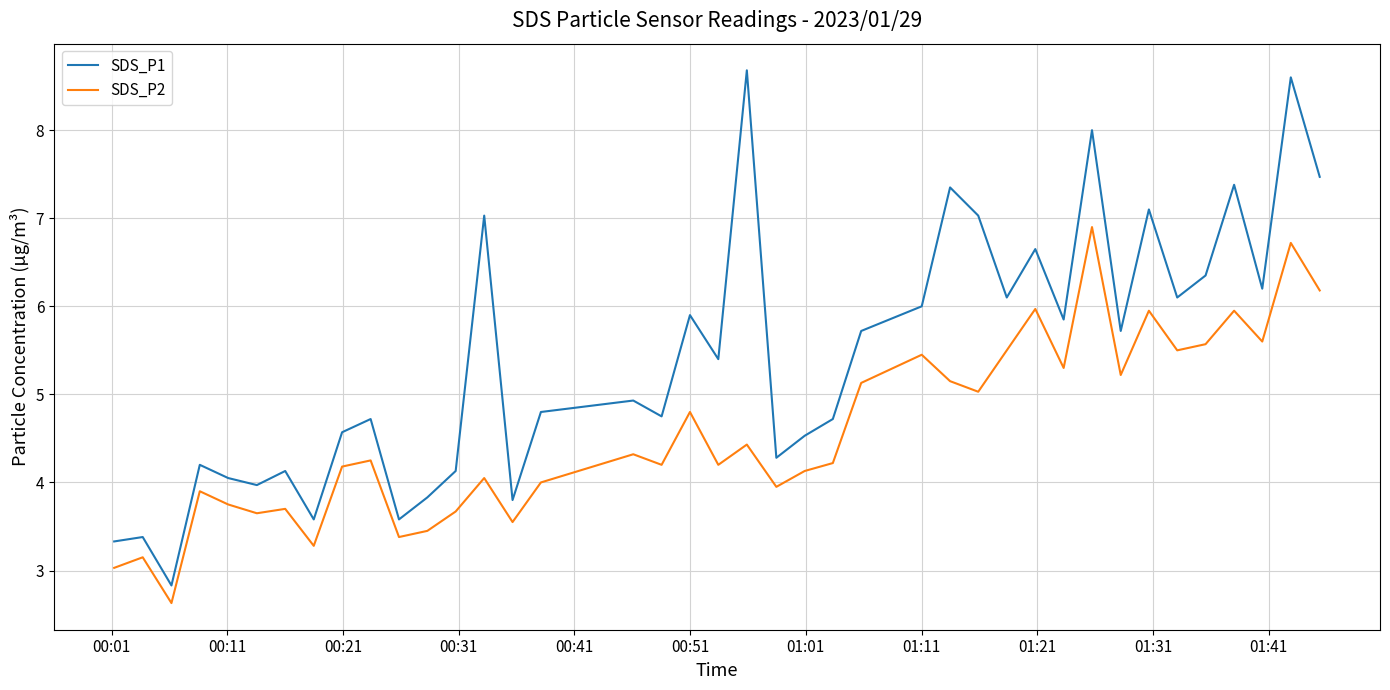

List the series in order of their overall mean, lowest first.

SDS_P2, SDS_P1